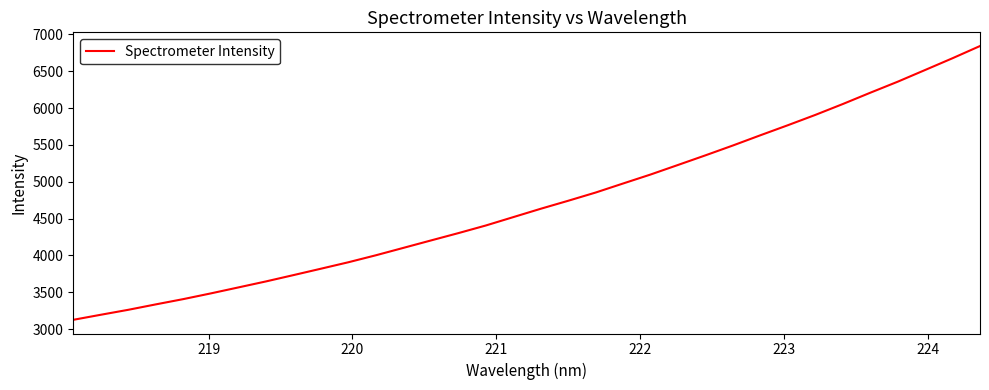

What is the minimum value shown in the chart?

3127.1